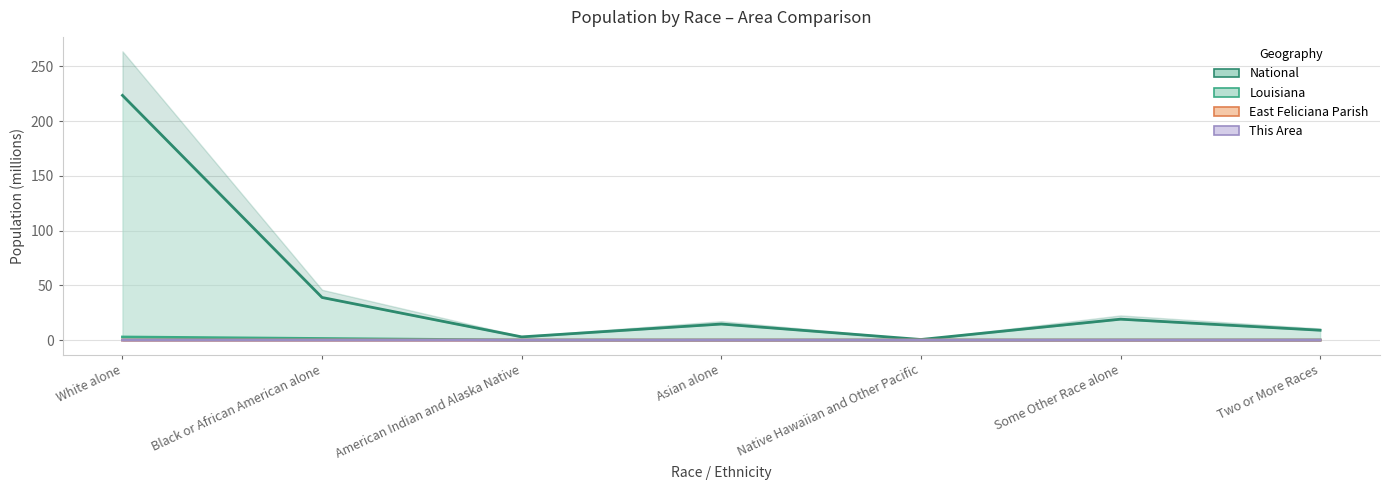

The National series shows 21.5 at Black or African American alone. True or false?

False